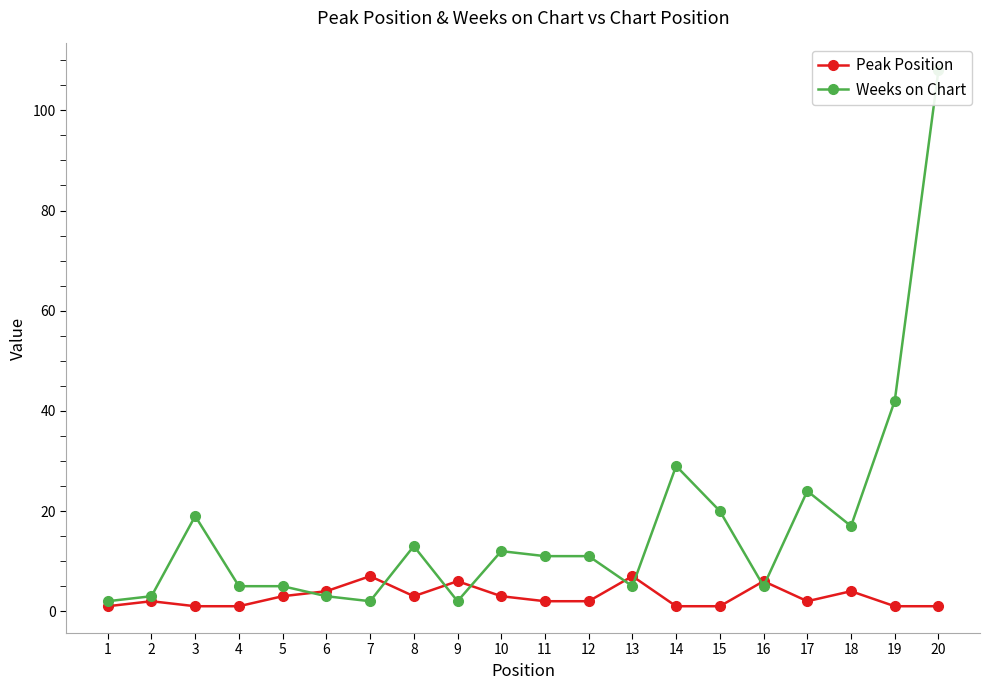

Does the chart display data point markers on the line(s)?

Yes